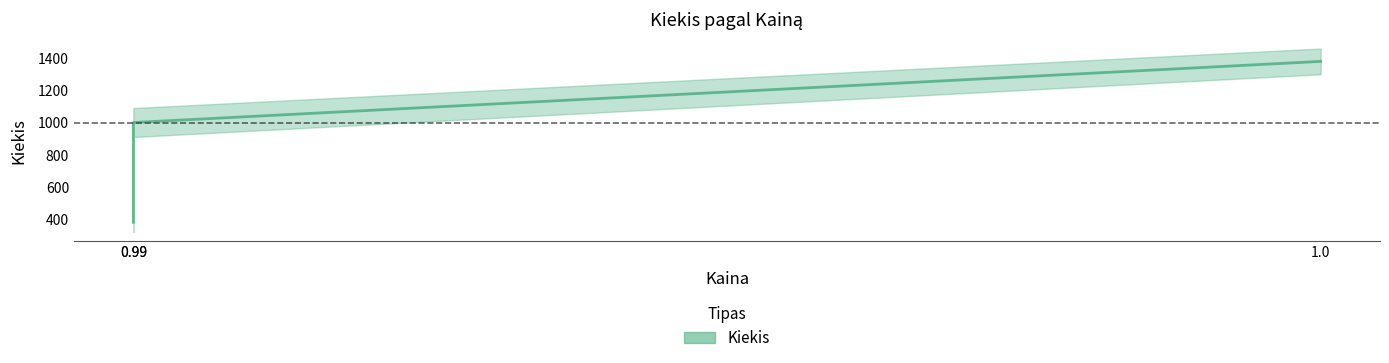

The chart shows a value of 1380 at 1.0. True or false?

True